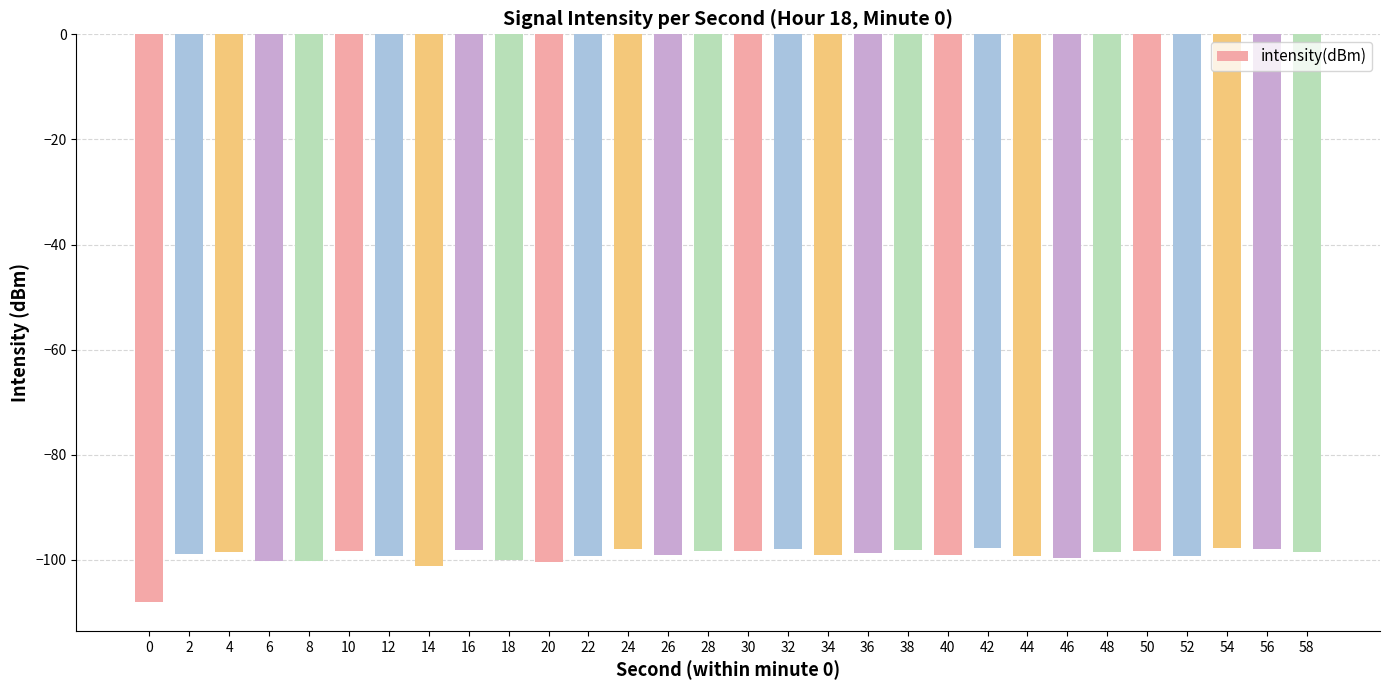

What is the sum of all values?

-2976.1